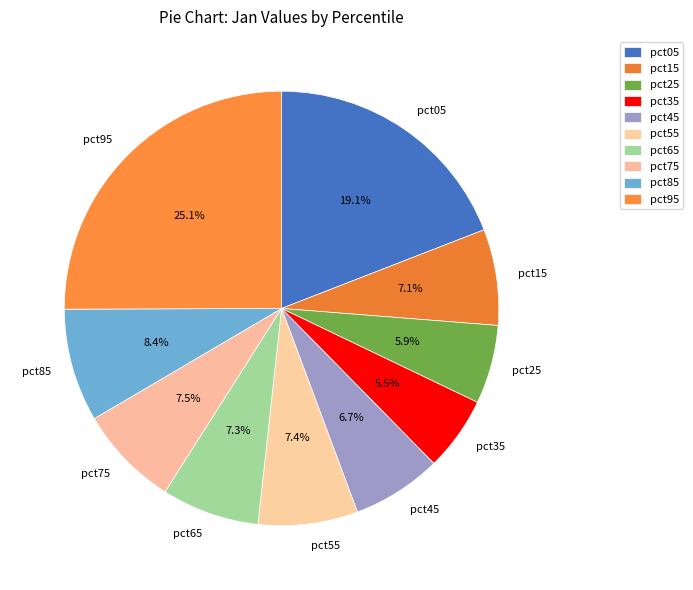

Is pct25 the majority of the pie?

No